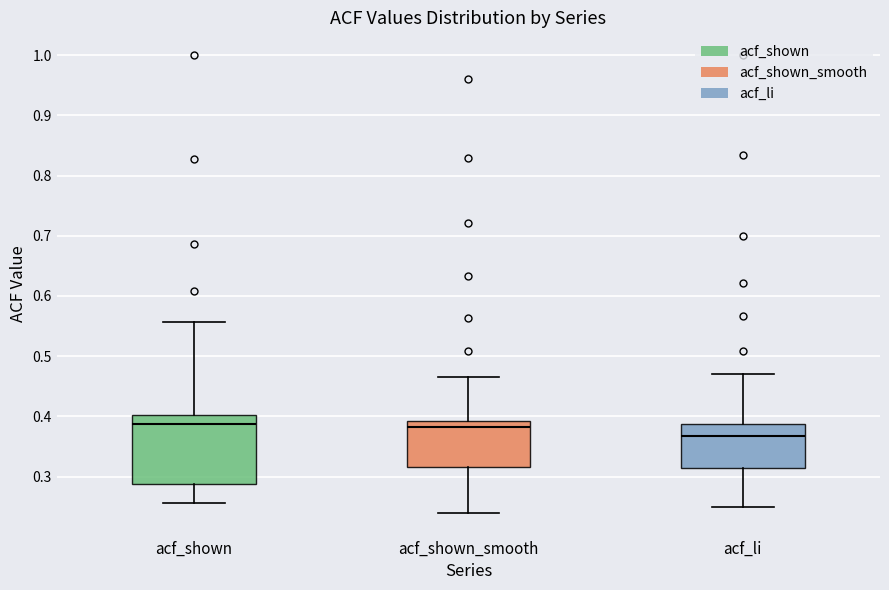

Which box is the tallest, from its lower edge to its upper edge?

acf_shown